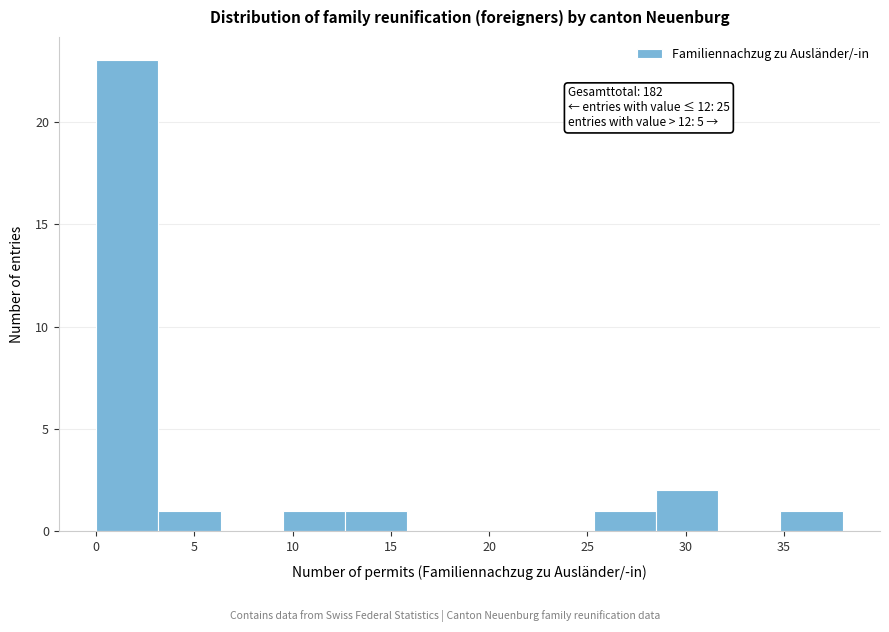

Over which range of the x-axis is the bar tallest?

0.0 to 3.0